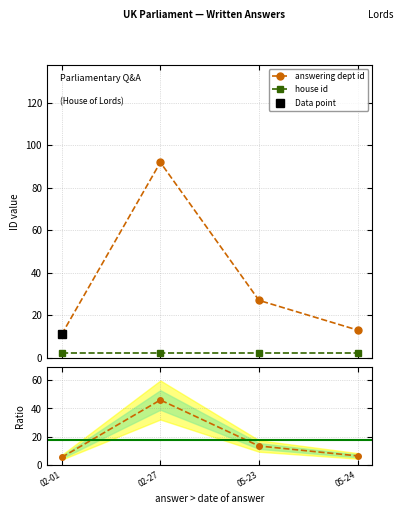

Is this an area chart (filled region under the line)?

No